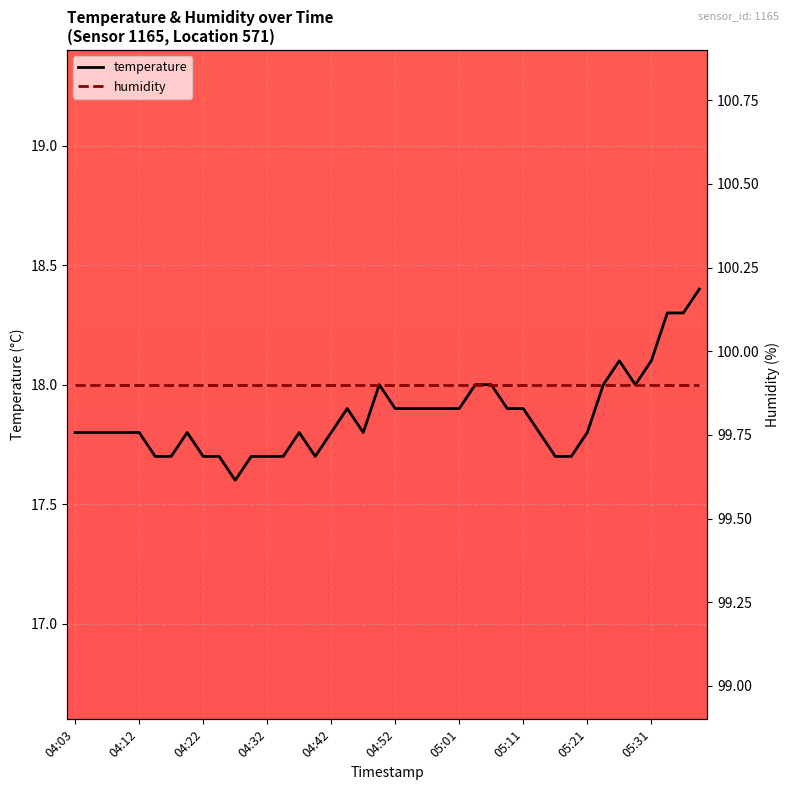

The value of humidity at 25 is 33.5. True or false?

False